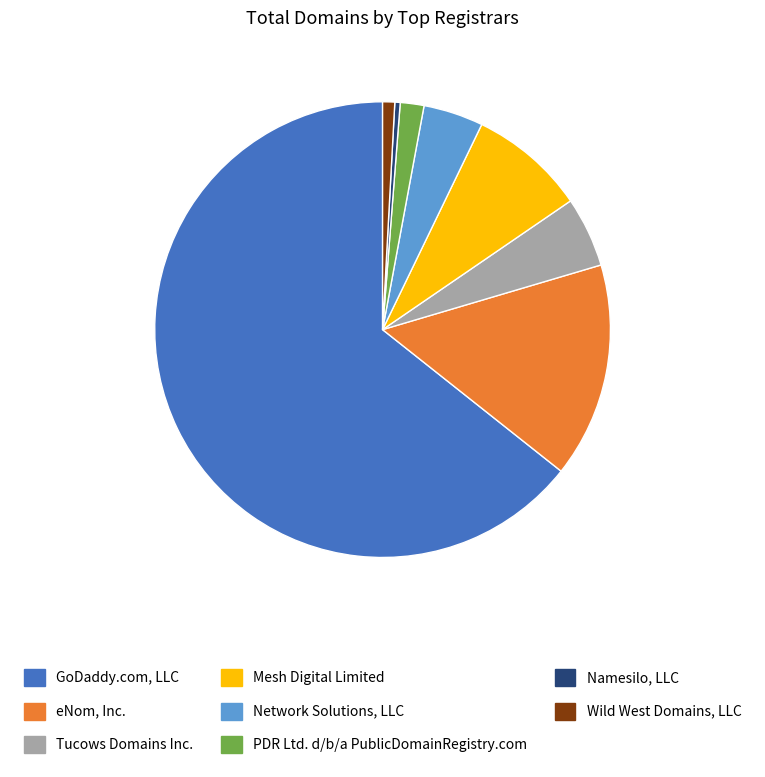

Count the number of slices in the pie.

8